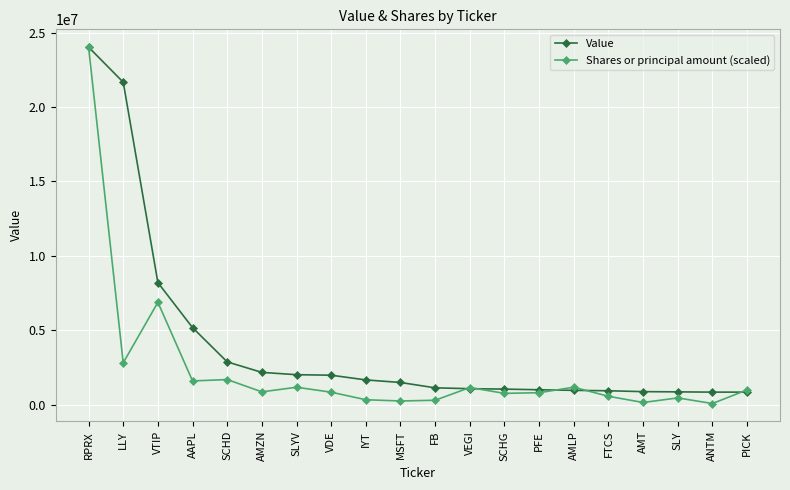

True or false: Value has a value of 840000.0 at ANTM.

True